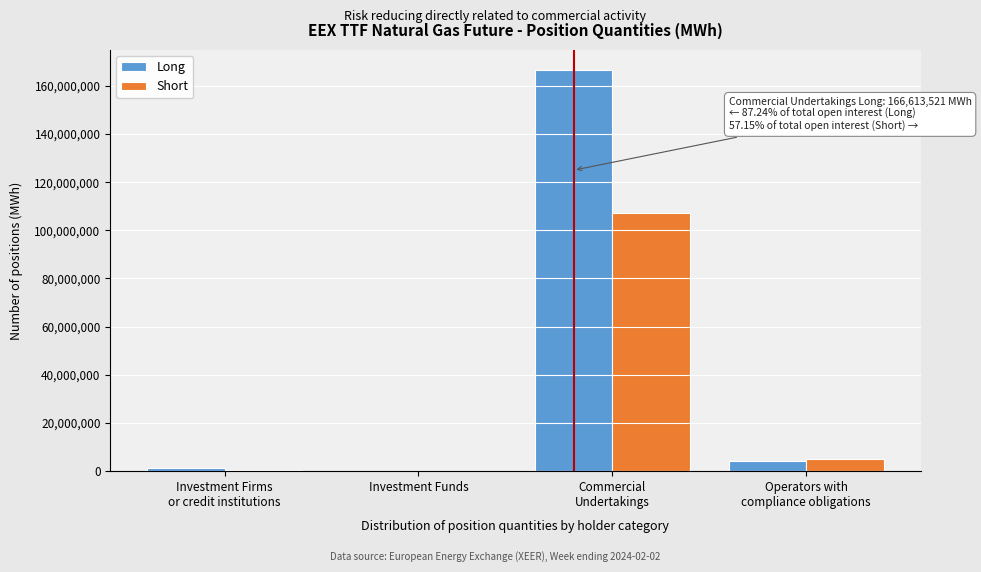

The value of Short at Investment Funds is 39856913. True or false?

False